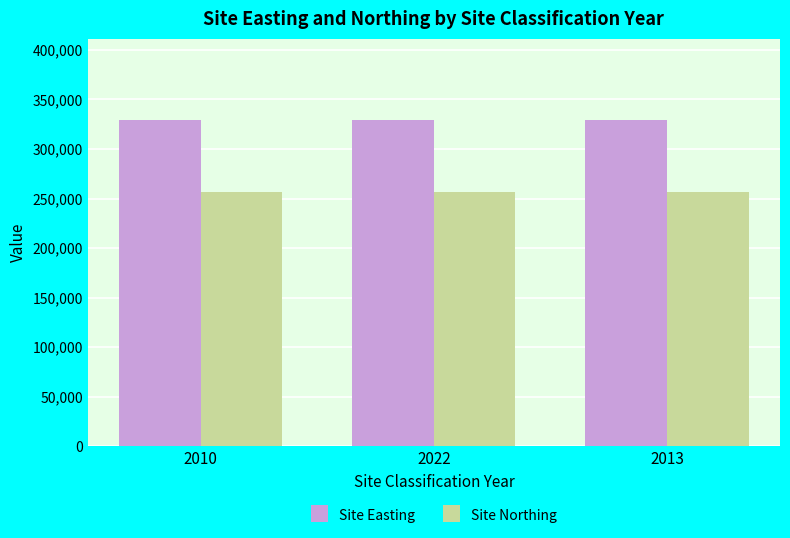

Reading left to right, list all the values displayed in this chart.

Site Easting: 2010=328969	2022=328969	2013=328969
Site Northing: 2010=256110	2022=256110	2013=256110